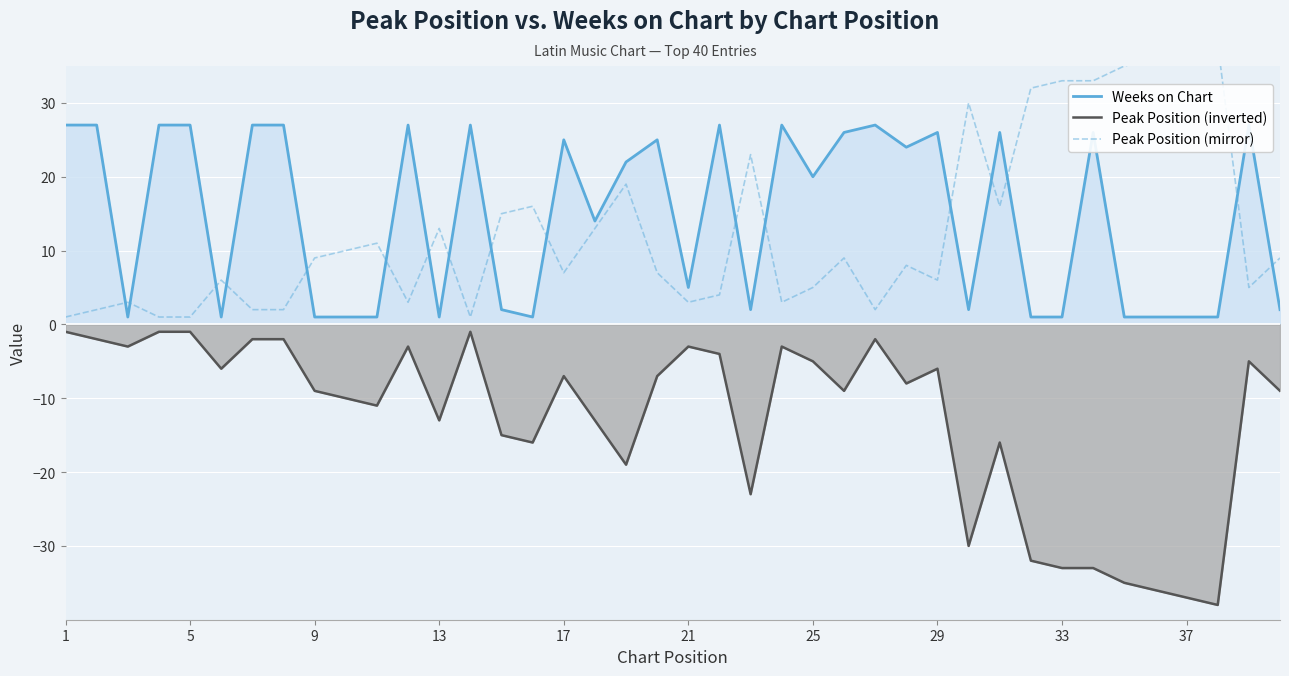

True or false: Peak Position (mirror) and Peak Position (inverted) cross at least once.

False